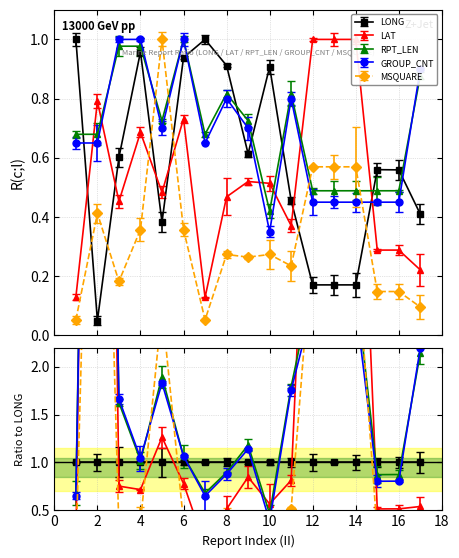

What is the sum of all LONG values?

9.9